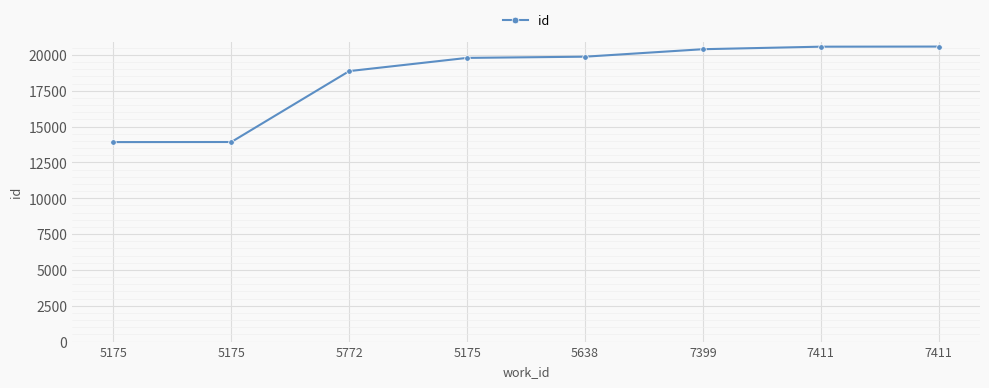

Which label corresponds to the smallest value in the chart?

5175